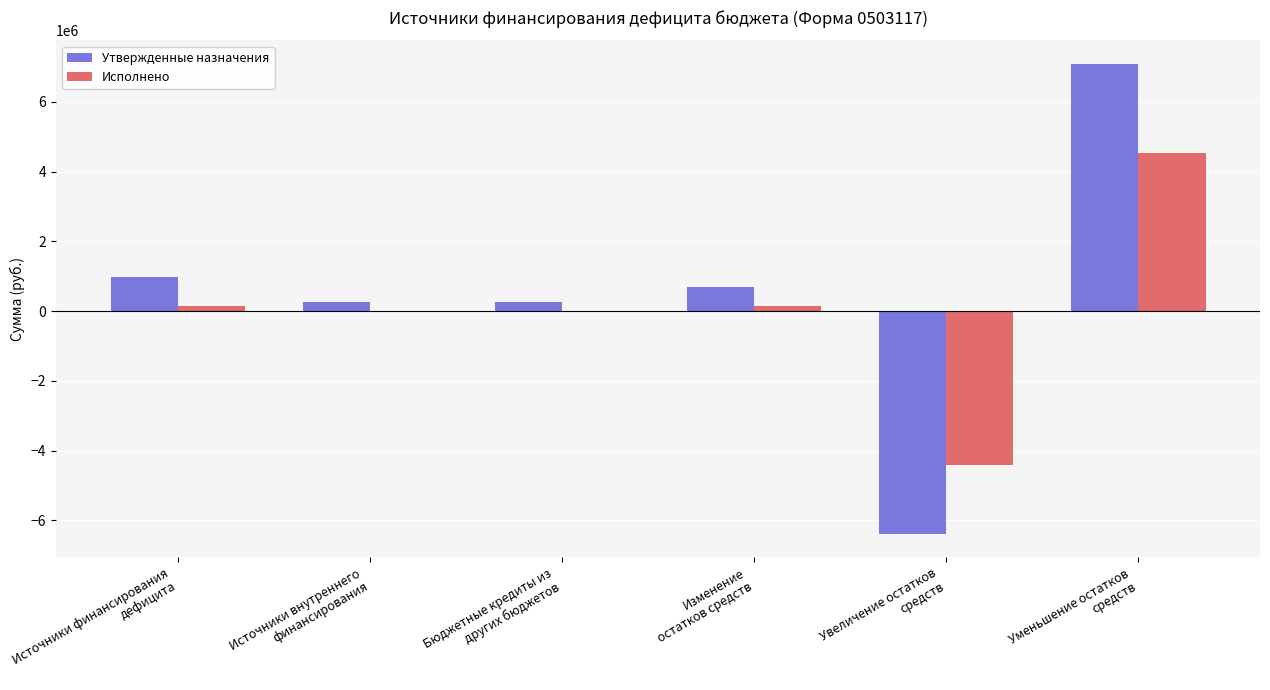

Reading right to left, transcribe all the data shown in this chart.

Утвержденные назначения: Уменьшение остатков
средств=7088804.0	Увеличение остатков
средств=-6388804.0	Изменение
остатков средств=700000.0	Бюджетные кредиты из
других бюджетов=273187.0	Источники внутреннего
финансирования=273187.0	Источники финансирования
дефицита=973187.0
Исполнено: Уменьшение остатков
средств=4542106.7	Увеличение остатков
средств=-4410580.2	Изменение
остатков средств=131526.5	Бюджетные кредиты из
других бюджетов=0.0	Источники внутреннего
финансирования=0.0	Источники финансирования
дефицита=131526.5